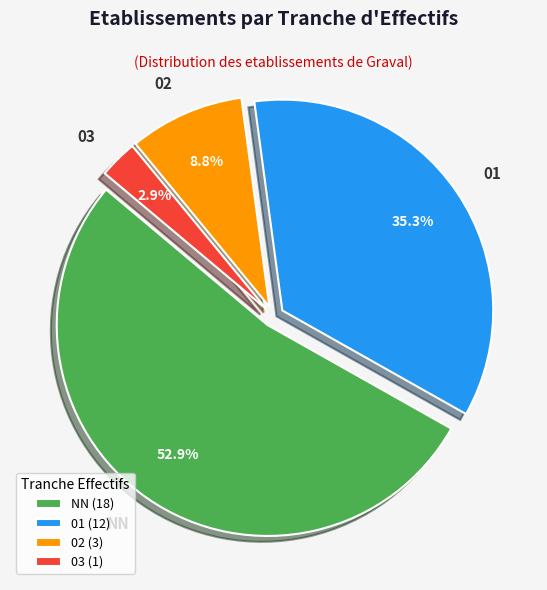

To the nearest percent, what is the average slice percentage?

25%